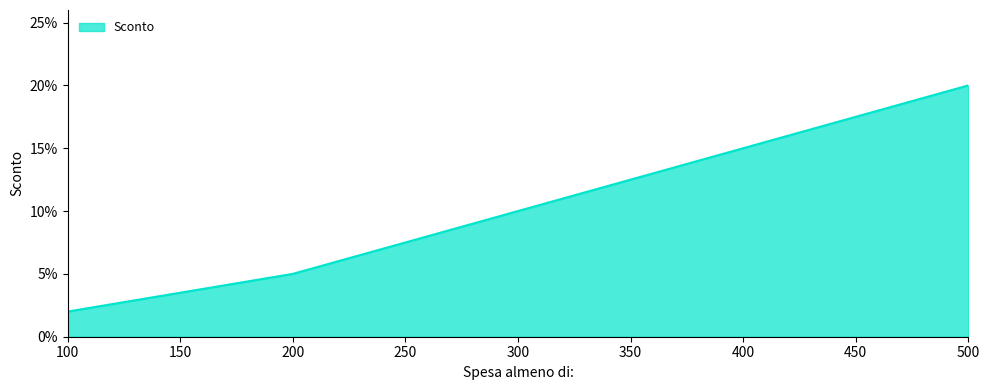

Is this an area chart (filled region under the line)?

Yes